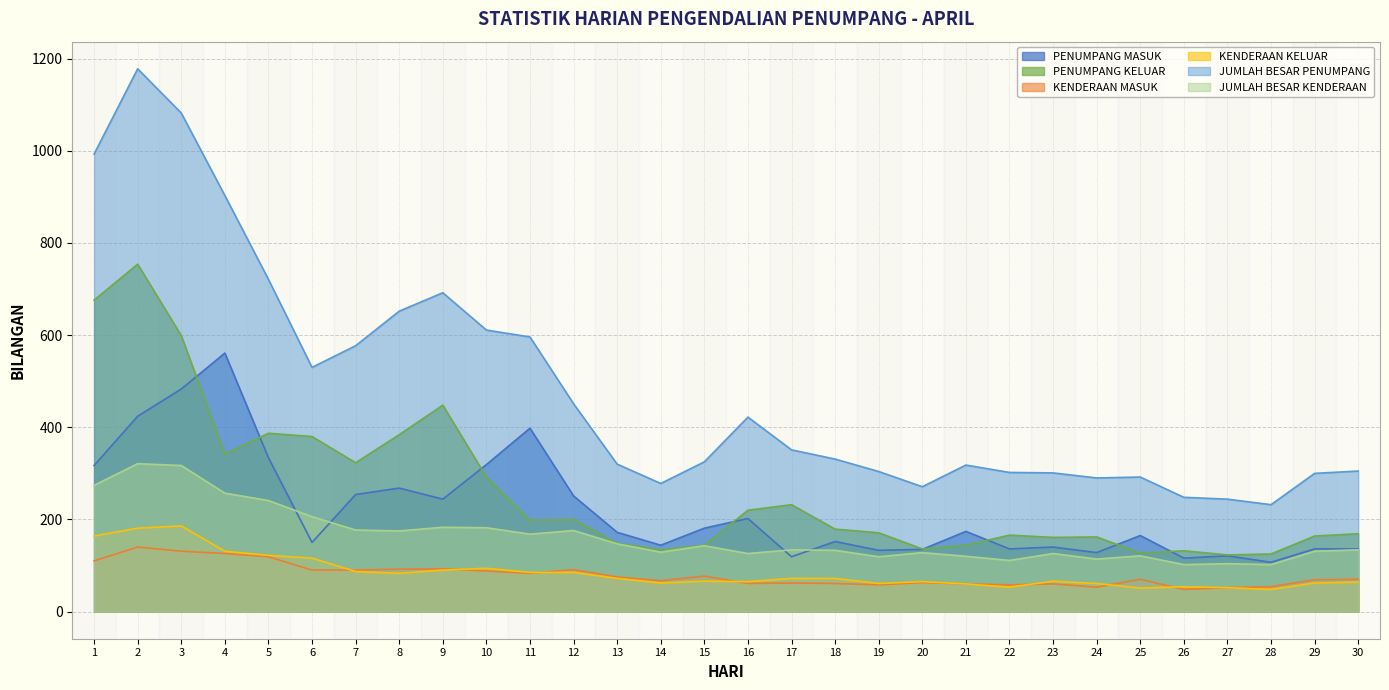

How many values in the JUMLAH BESAR PENUMPANG series are below 331?

15